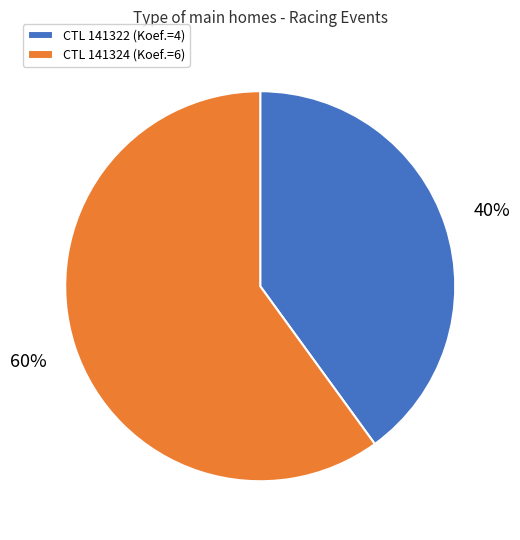

Combined, do CTL 141324 (Koef.=6) and CTL 141322 (Koef.=4) account for over 50%?

Yes